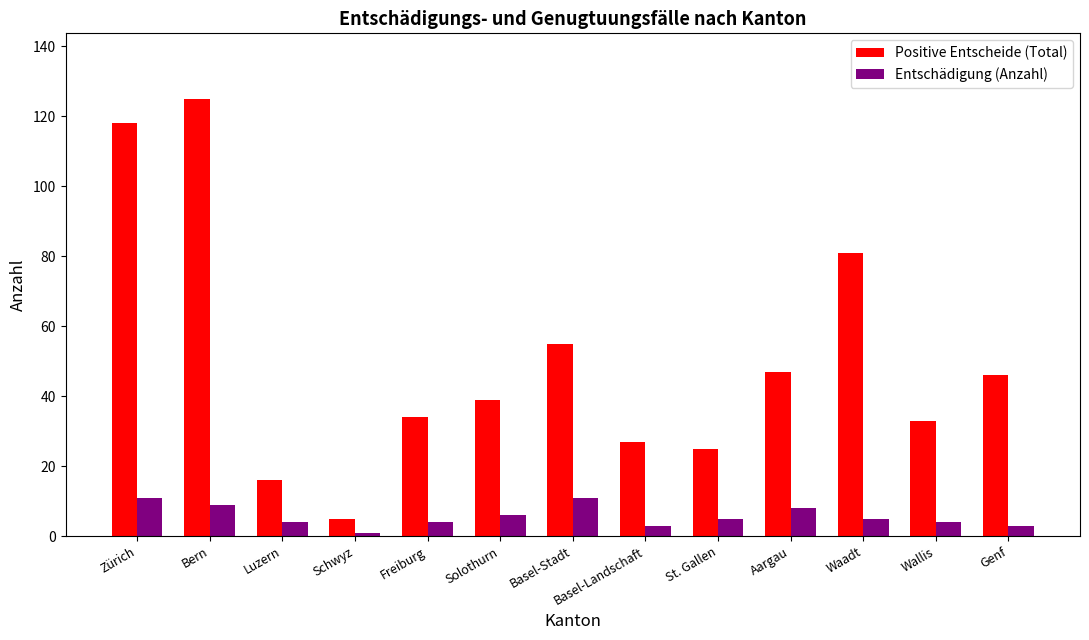

What is the label of the 13th bar from the right?

Zürich